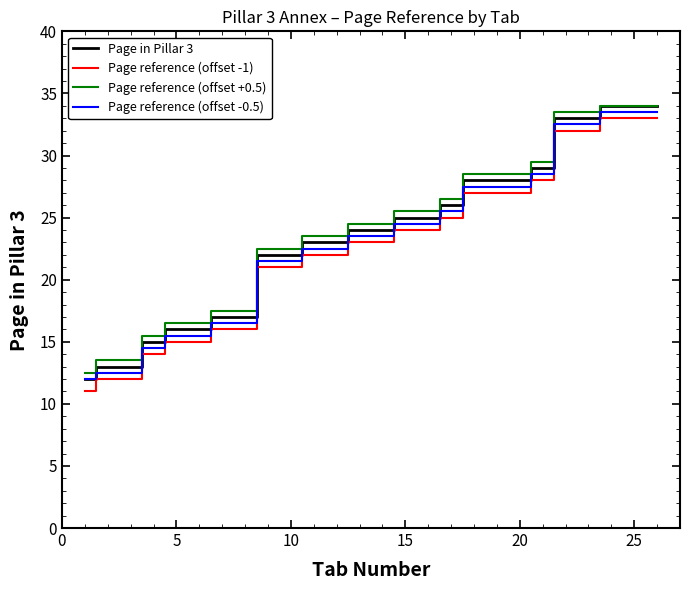

Is this an area chart (filled region under the line)?

No